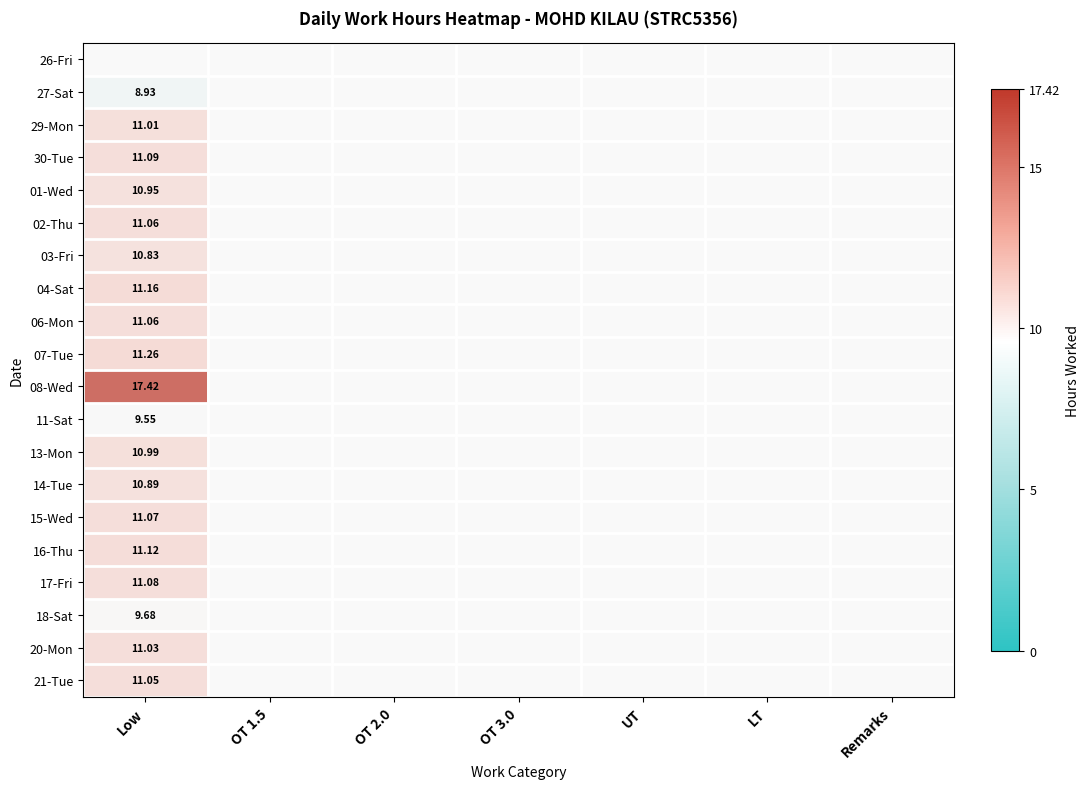

List the series in order of their peak value, highest first.

08-Wed, 07-Tue, 04-Sat, 16-Thu, 30-Tue, 17-Fri, 15-Wed, 02-Thu, 06-Mon, 21-Tue, 20-Mon, 29-Mon, 13-Mon, 01-Wed, 14-Tue, 03-Fri, 18-Sat, 11-Sat, 27-Sat, 26-Fri